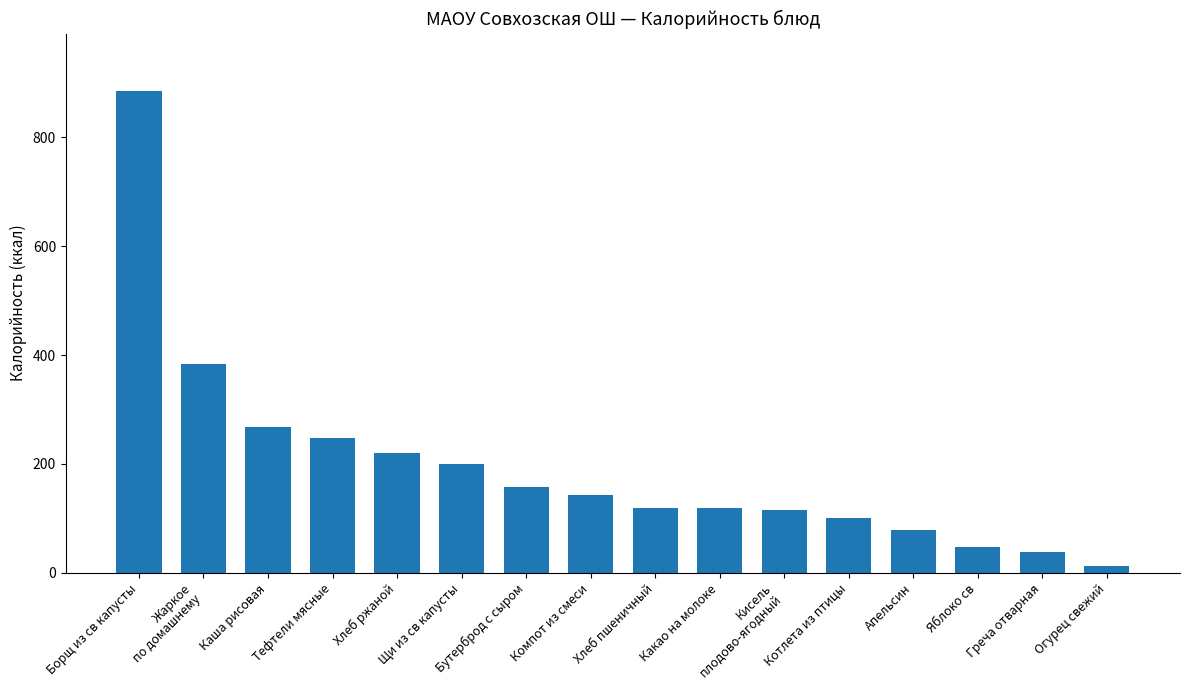

What is the label of the 9th bar from the right?

Компот из смеси